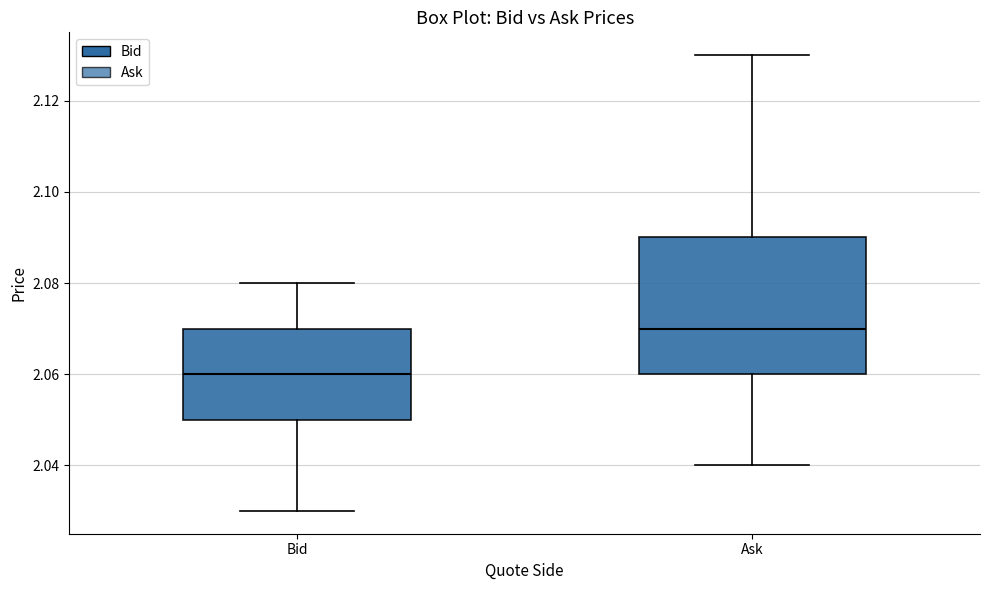

Reading left to right, read every box against the y-axis: the position of its median line, the range the box covers, and the ends of its whiskers. The values are not printed on the chart, so give them approximately, as read against the axis.

Bid: median 2.06, box 2.05 to 2.07, whiskers 2.03 to 2.08
Ask: median 2.07, box 2.06 to 2.09, whiskers 2.04 to 2.13